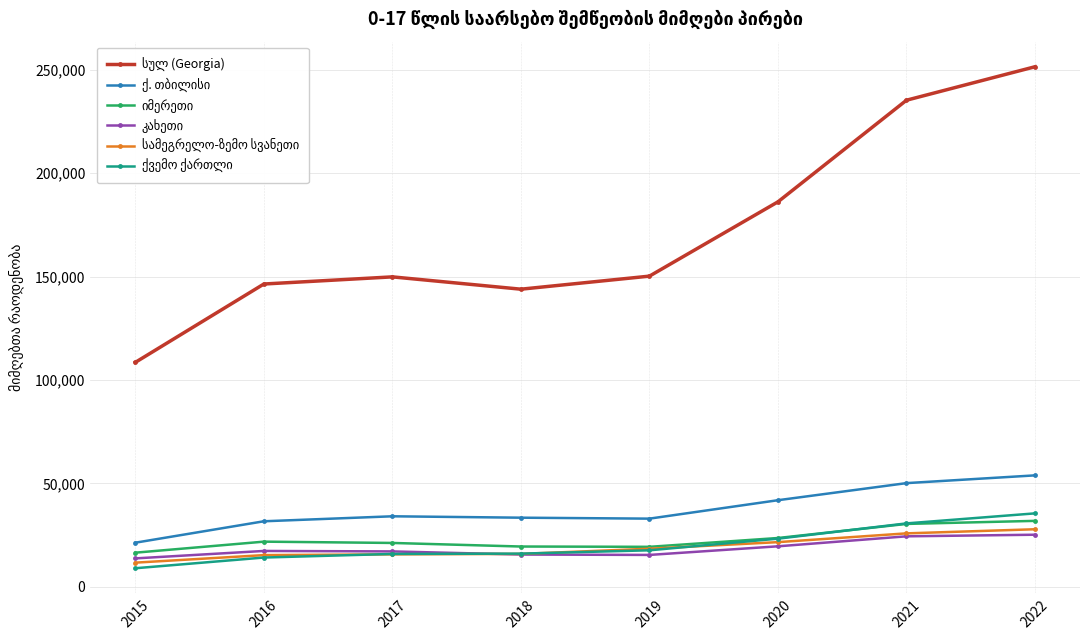

What is the difference between the highest and lowest values at 2022?

226213